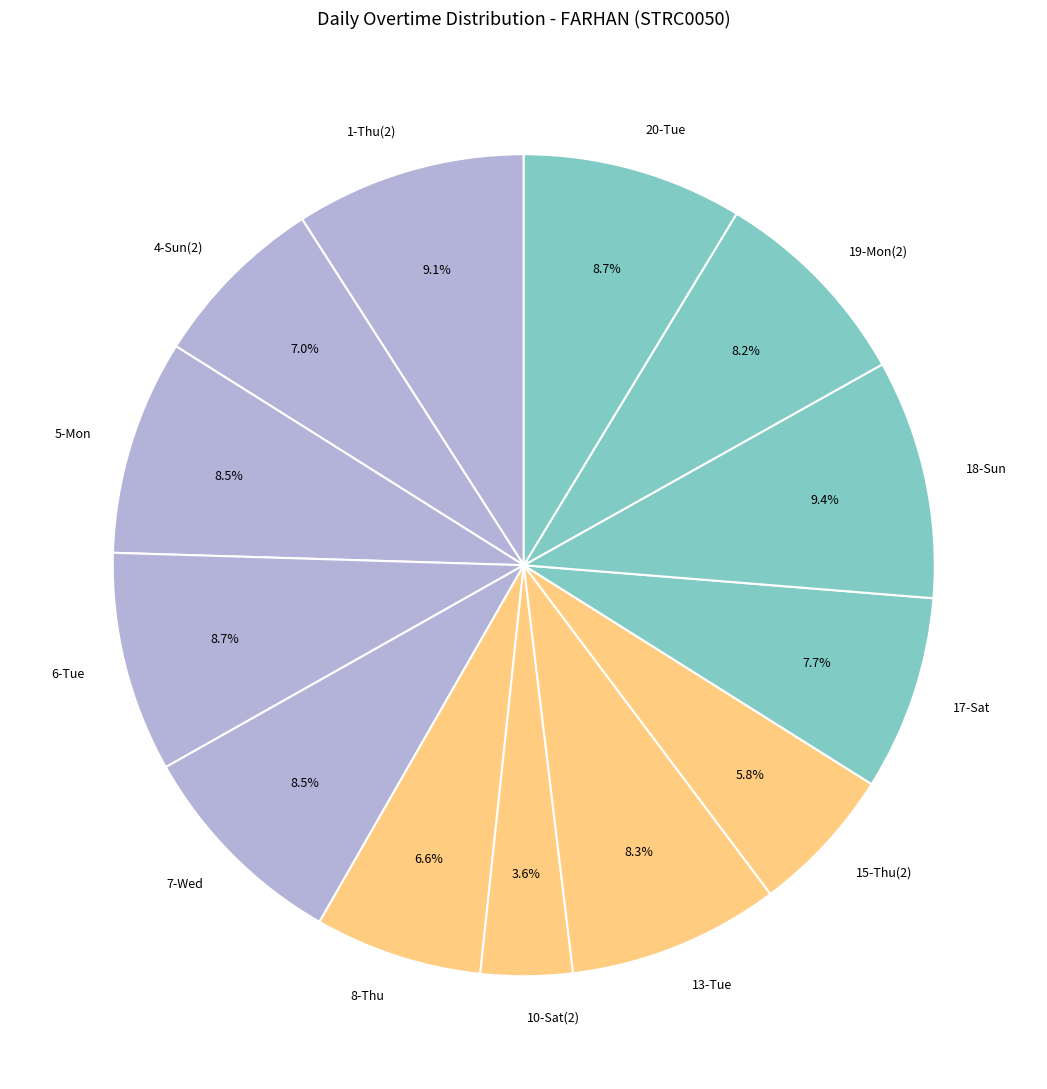

What is the ratio of the value at 17-Sat to the value at 4-Sun(2)?

1.1